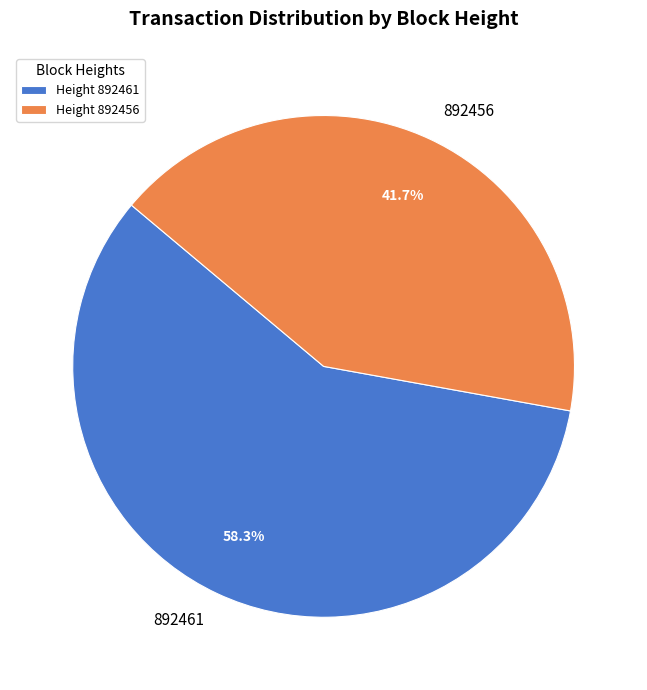

Is it true that 892456 is 42% of the pie?

True